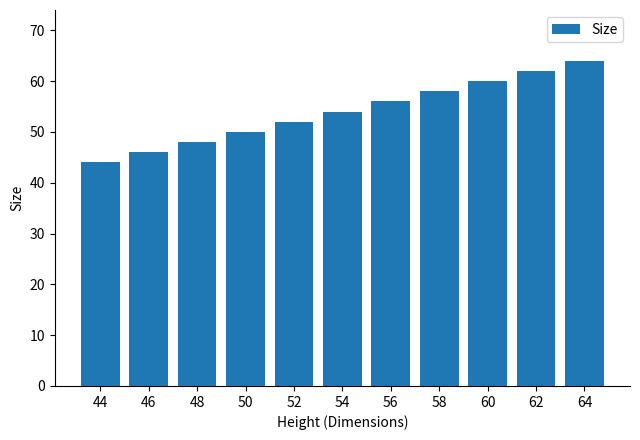

True or false: the data shows 97 at 62.

False